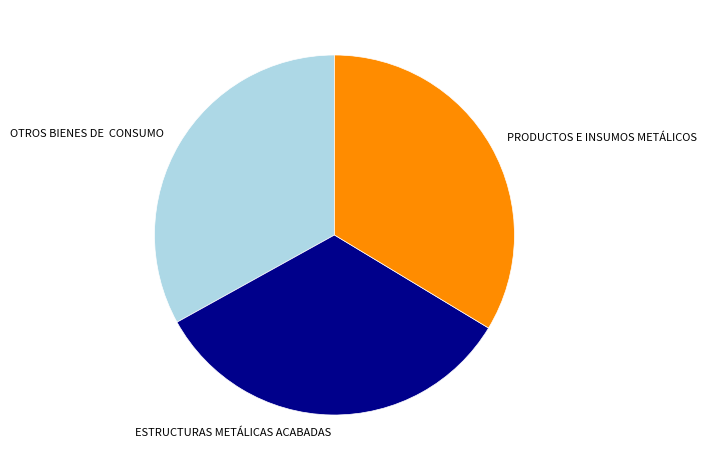

Do PRODUCTOS E INSUMOS METÁLICOS and OTROS BIENES DE CONSUMO together represent more than half of the pie?

Yes